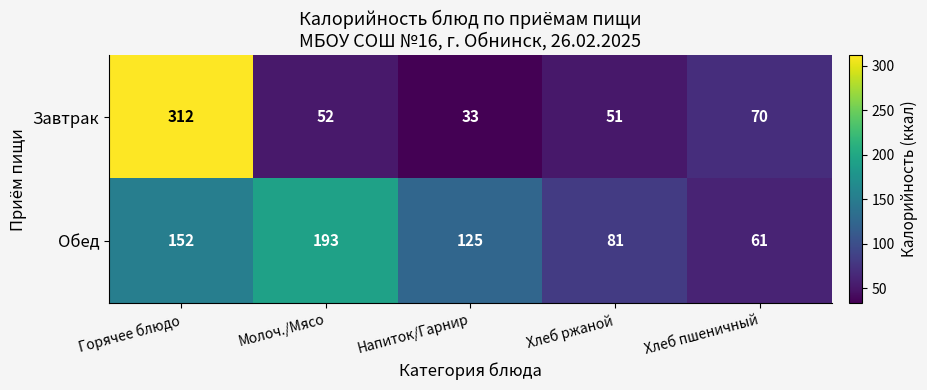

Count the Обед values in the range 81 to 152.

3